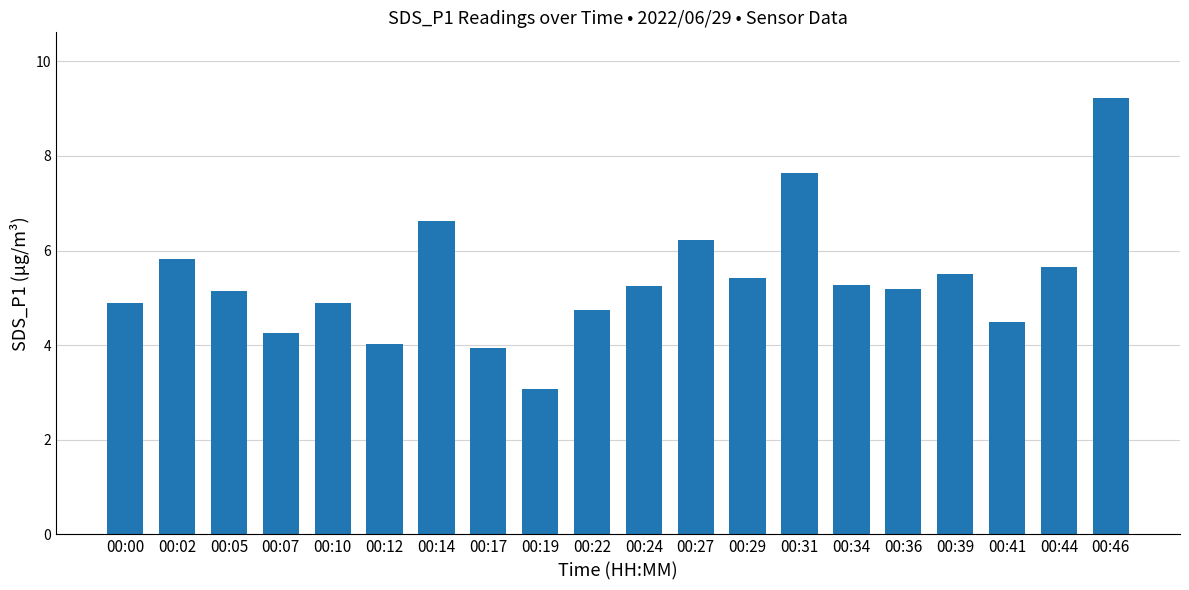

What is the change in value from 00:02 to 00:17?

-1.9